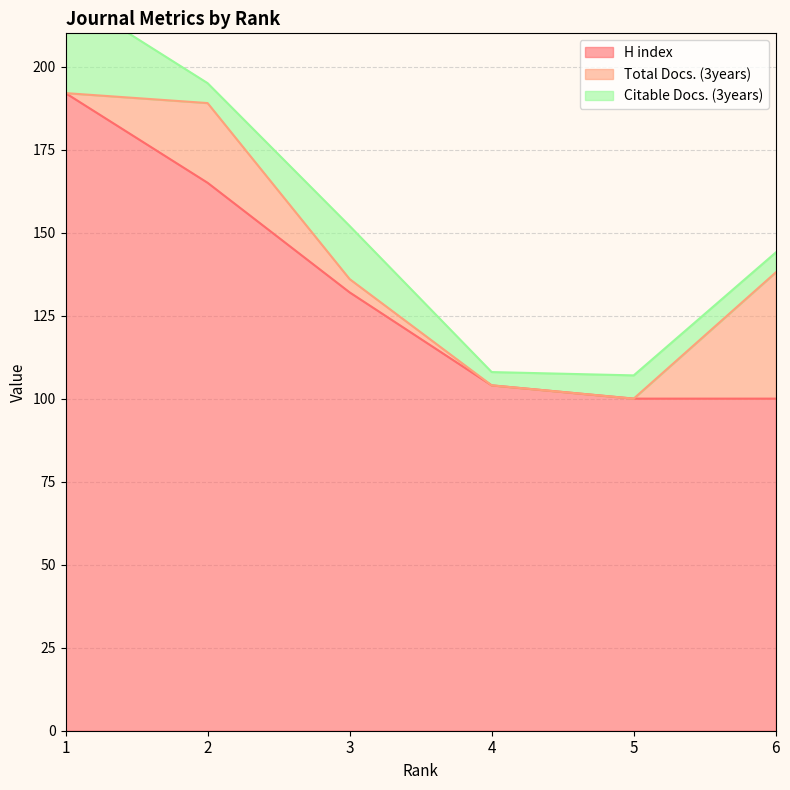

Is it true that Total Docs. (3years) equals 0 at 1?

True